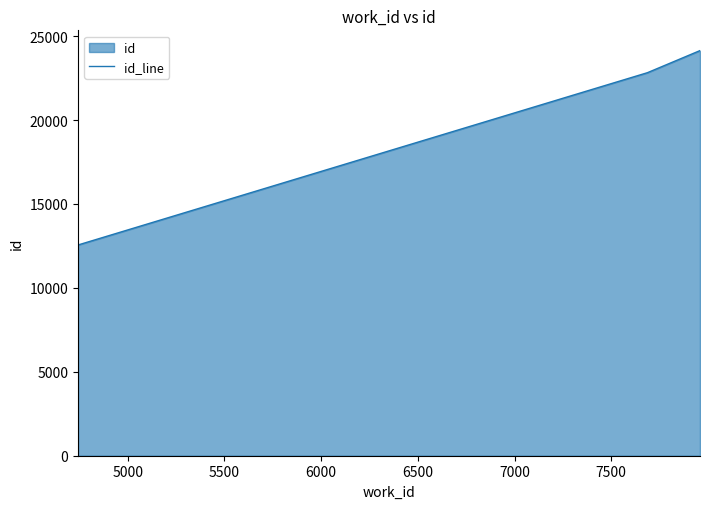

What is the average value?

19839